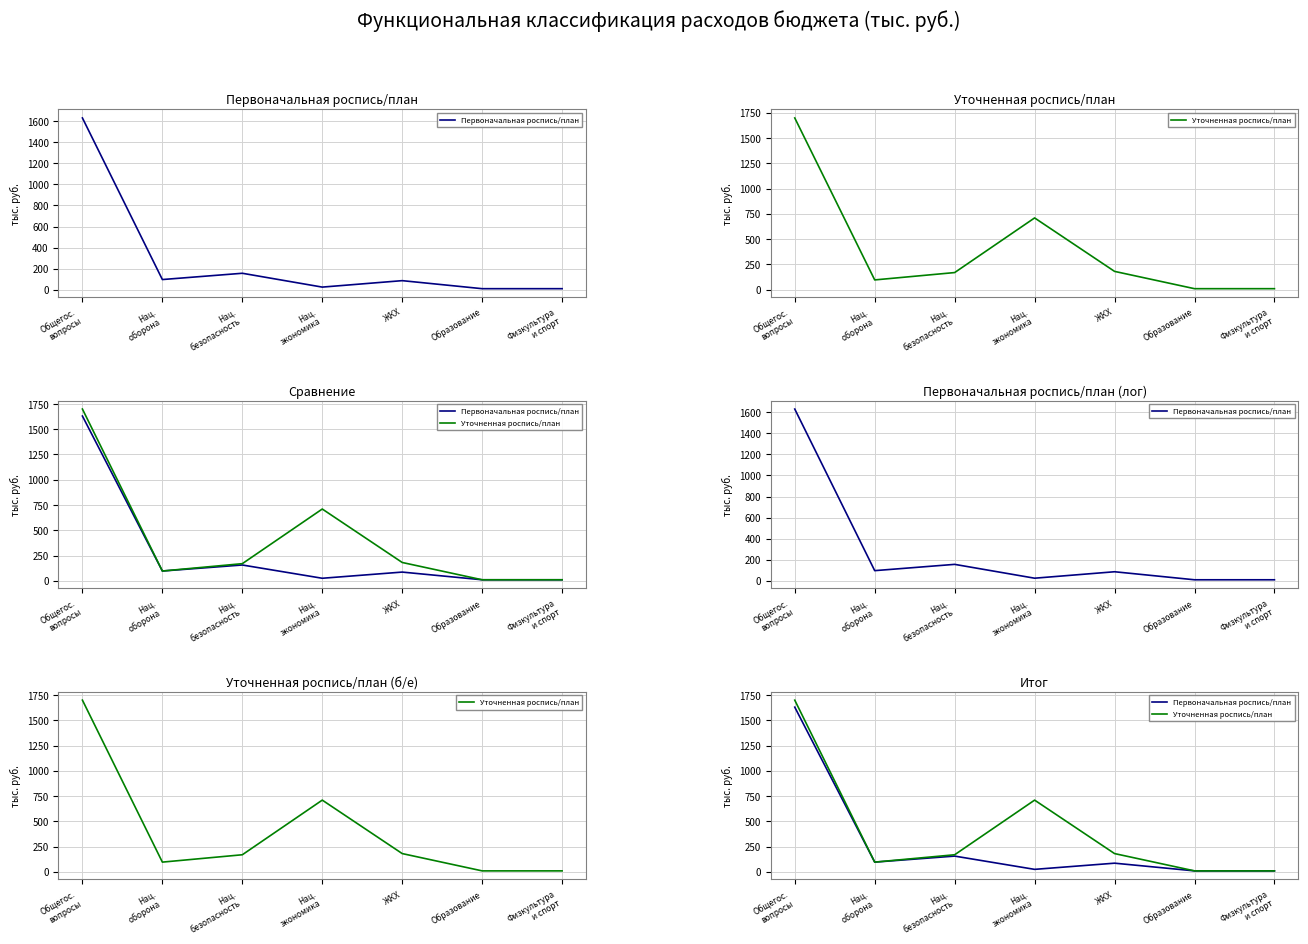

What is the smallest value displayed?

10.0